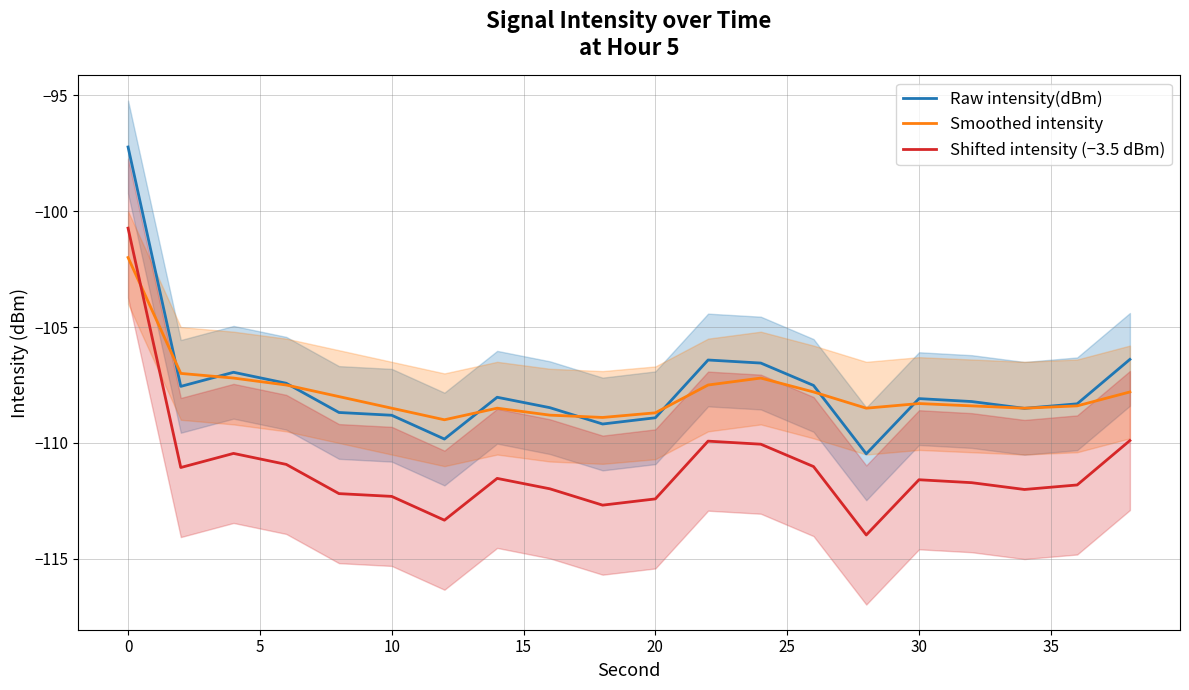

True or false: Raw intensity(dBm) and Smoothed intensity cross at least once.

True